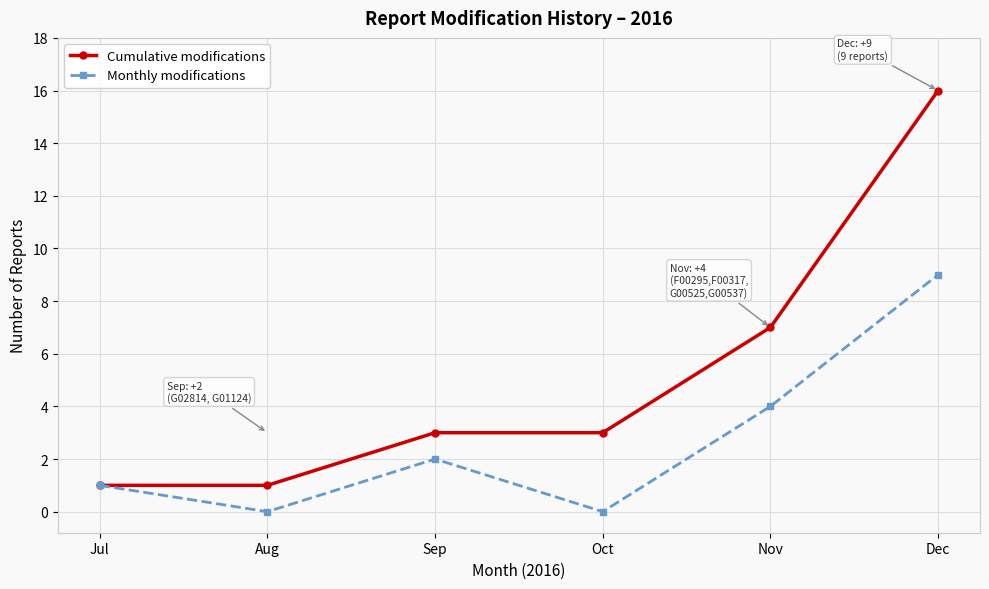

What is the approximate value of Monthly modifications at Sep?

2